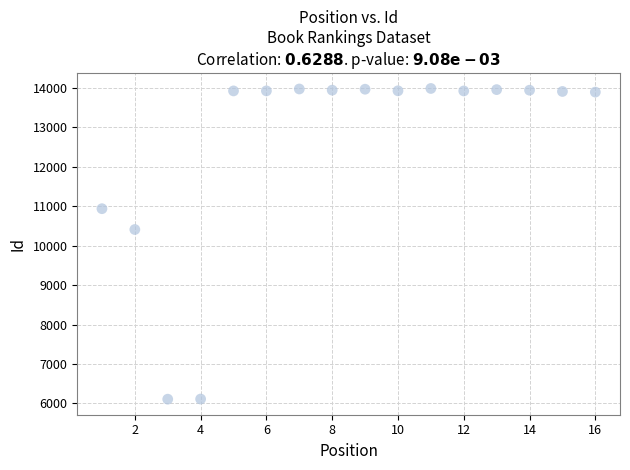

What Y value in the scatter plot is closest to 10046?

10409